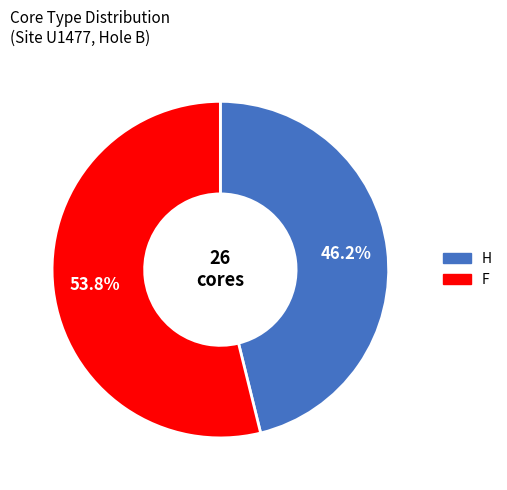

True or false: H accounts for 46% of the total.

True